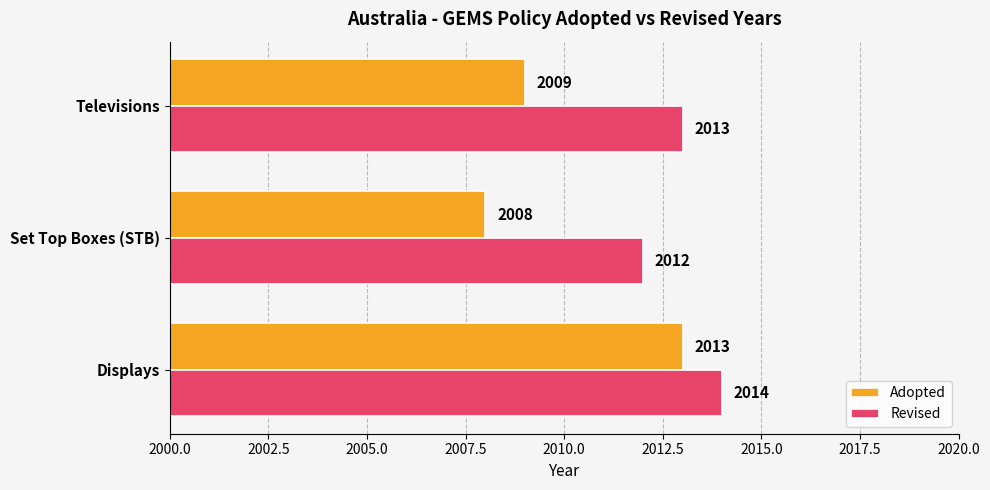

What is the spread (max minus min) of values at Set Top Boxes (STB)?

4